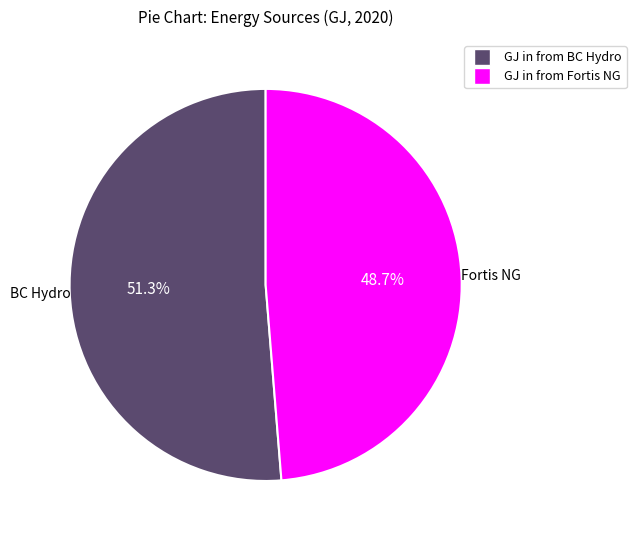

To the nearest percent, what is the difference between the GJ in from Fortis NG and GJ in from BC Hydro slice percentages?

3%